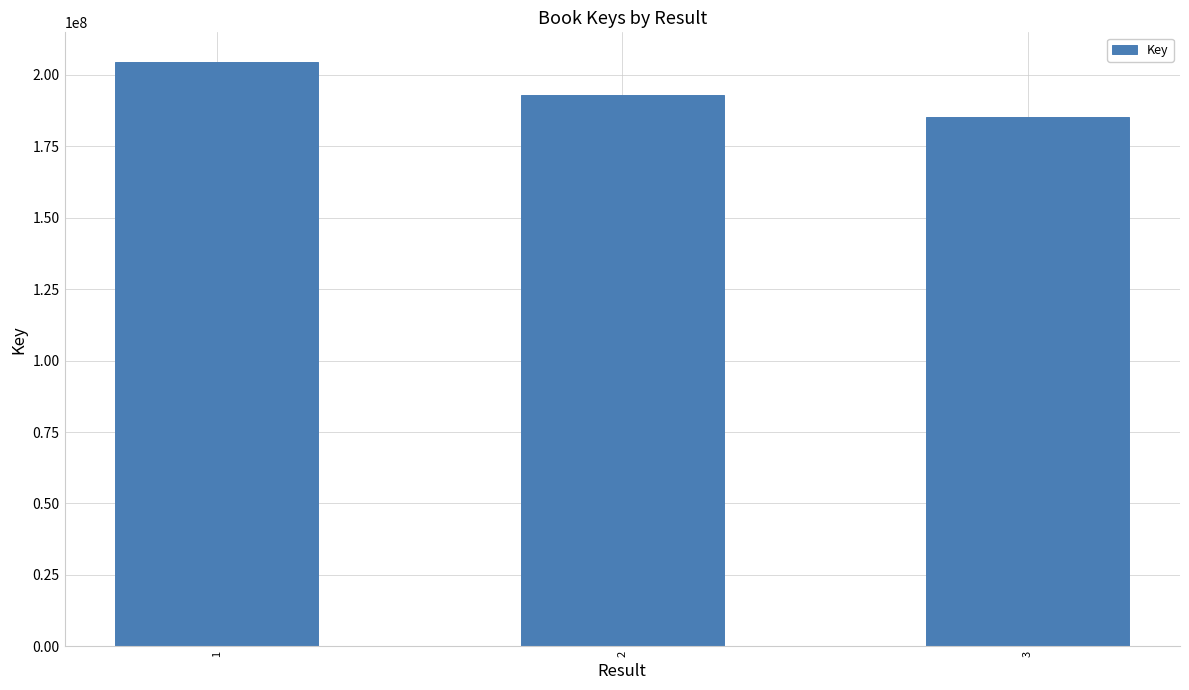

How many data points does each series have?

3